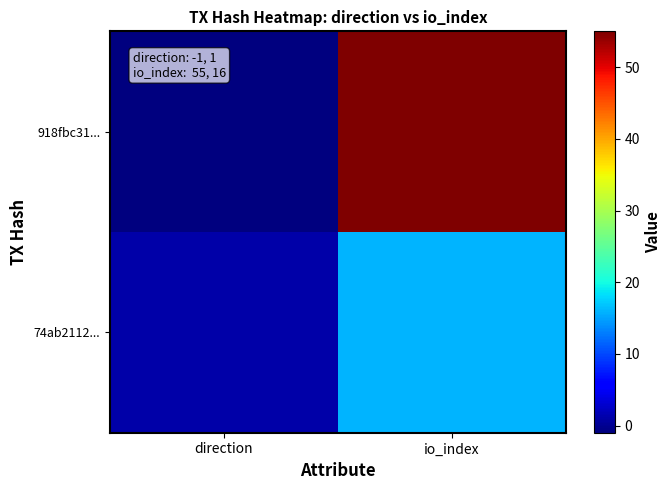

Between direction and io_index, which series saw the biggest shift?

918fbc31...